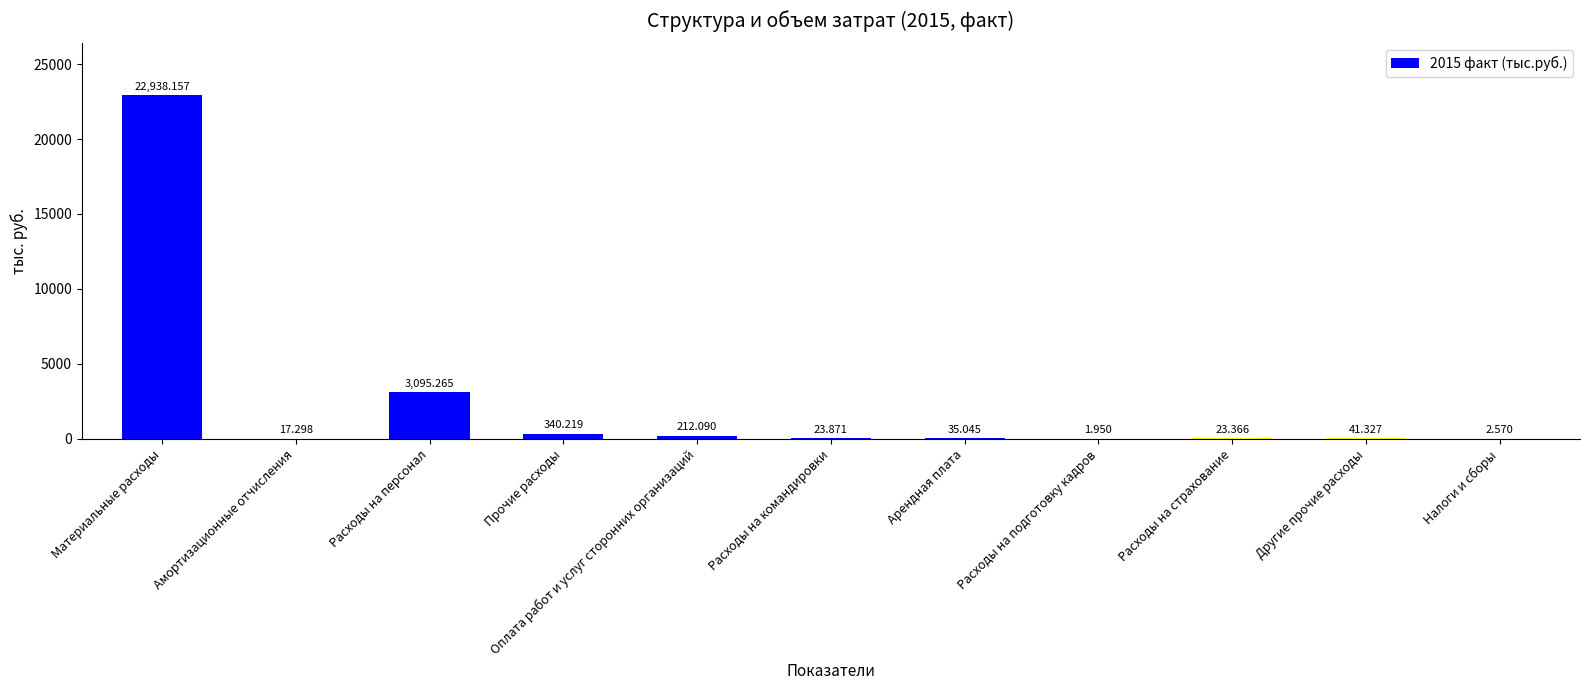

At which label is the value closest to 11470?

Расходы на персонал